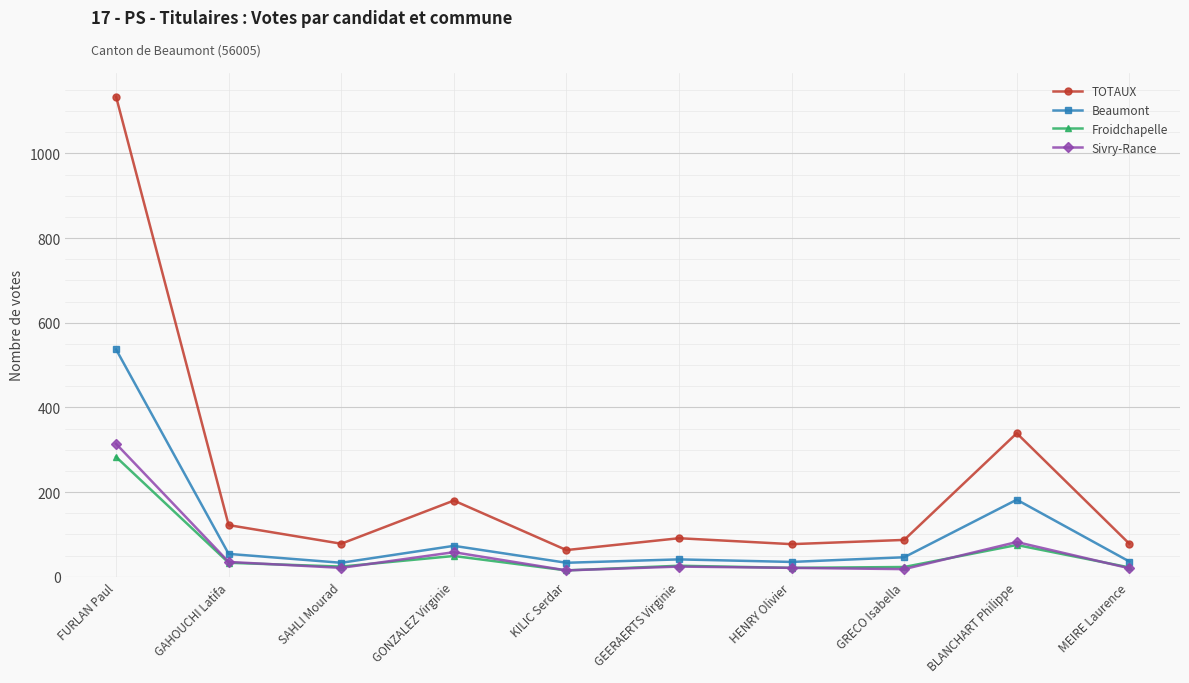

What is the value of the TOTAUX point at the 9th from the left?

339